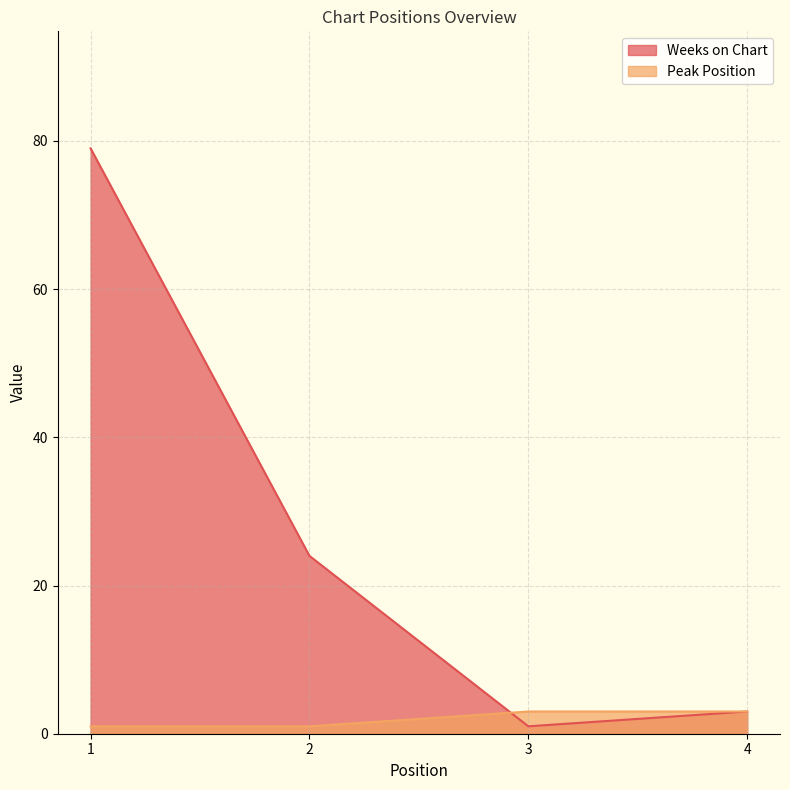

Is it true that Peak Position equals 3 at 4?

True